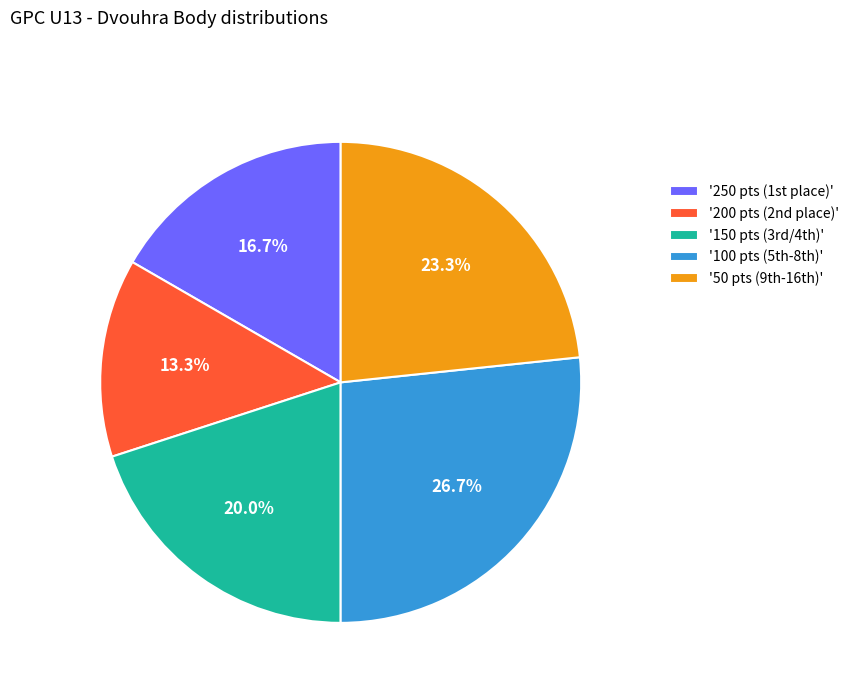

Which category has the biggest portion of the pie?

'100 pts (5th-8th)'